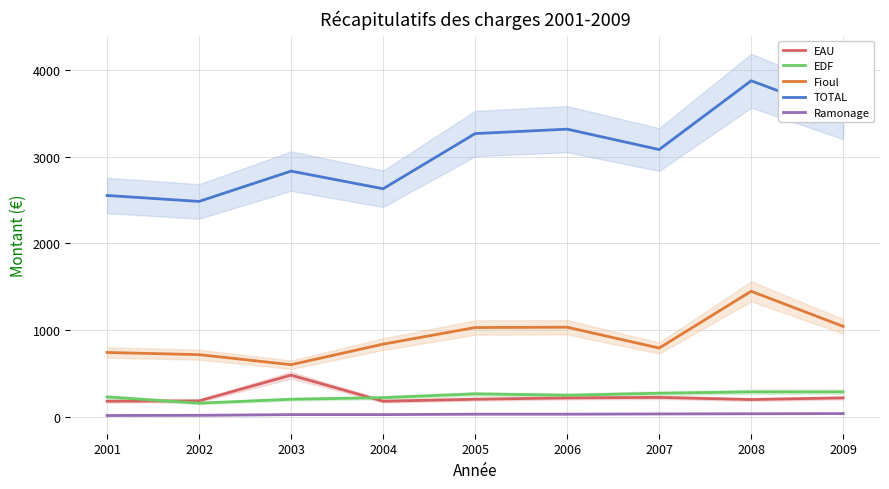

Between 2006 and 2002, which is larger?

2006